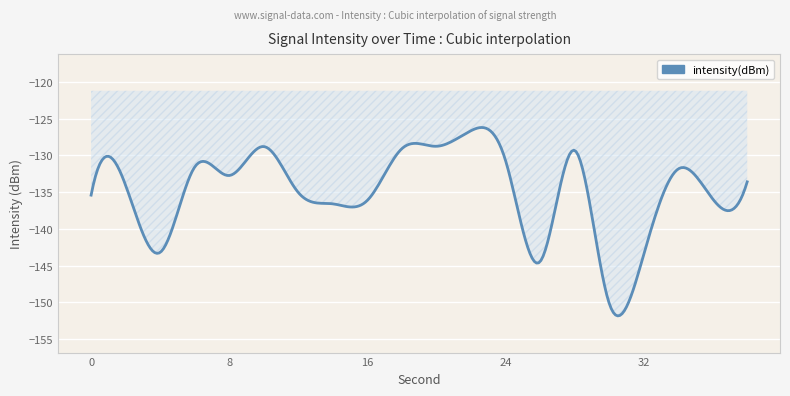

What is the difference between the maximum and minimum values?

25.7